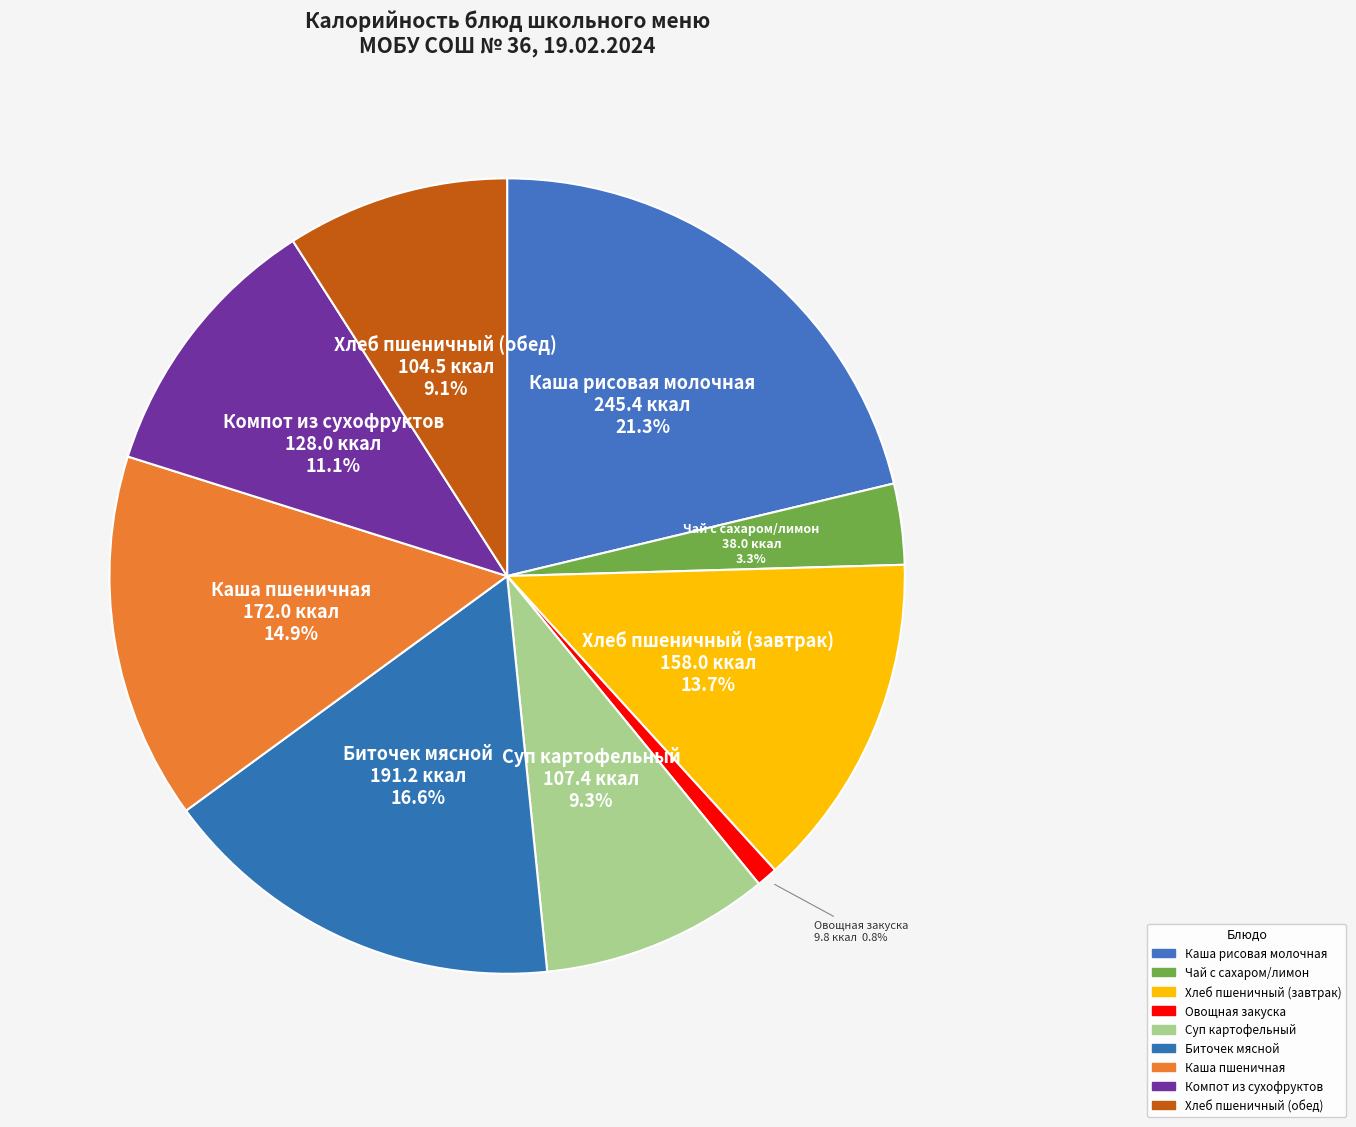

Does Хлеб пшеничный (обед) account for over 50% of the chart?

No